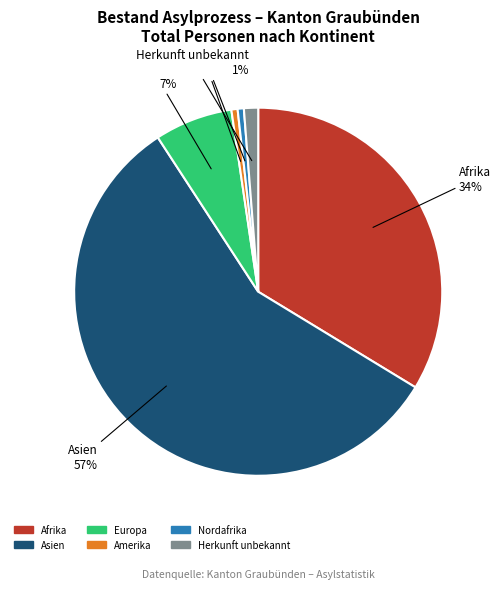

Combined, do Afrika and Europa account for over 50%?

No